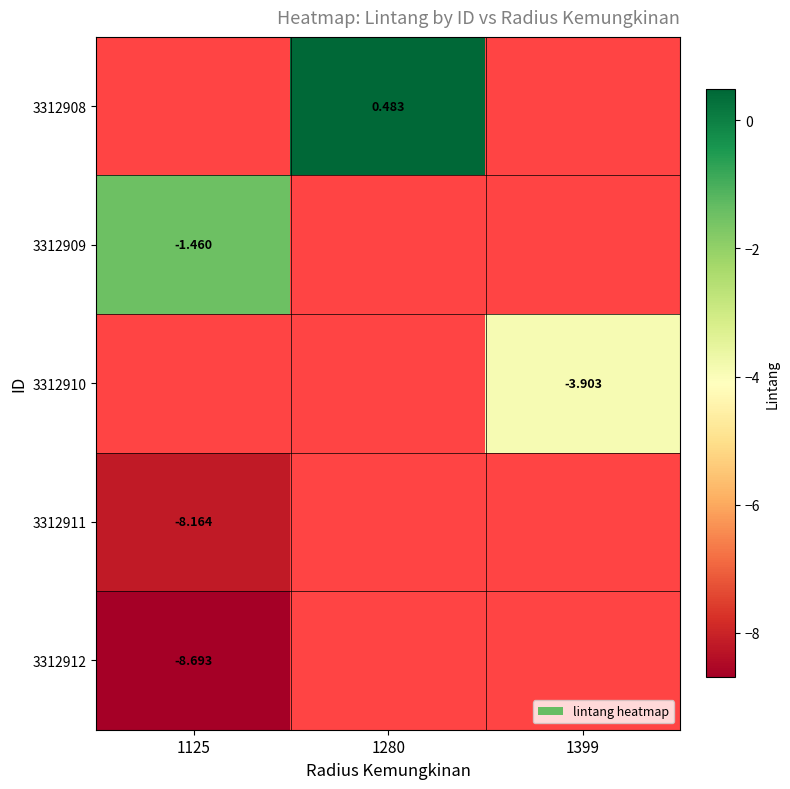

Is it true that 3312911 equals -1.7 at 1125?

False